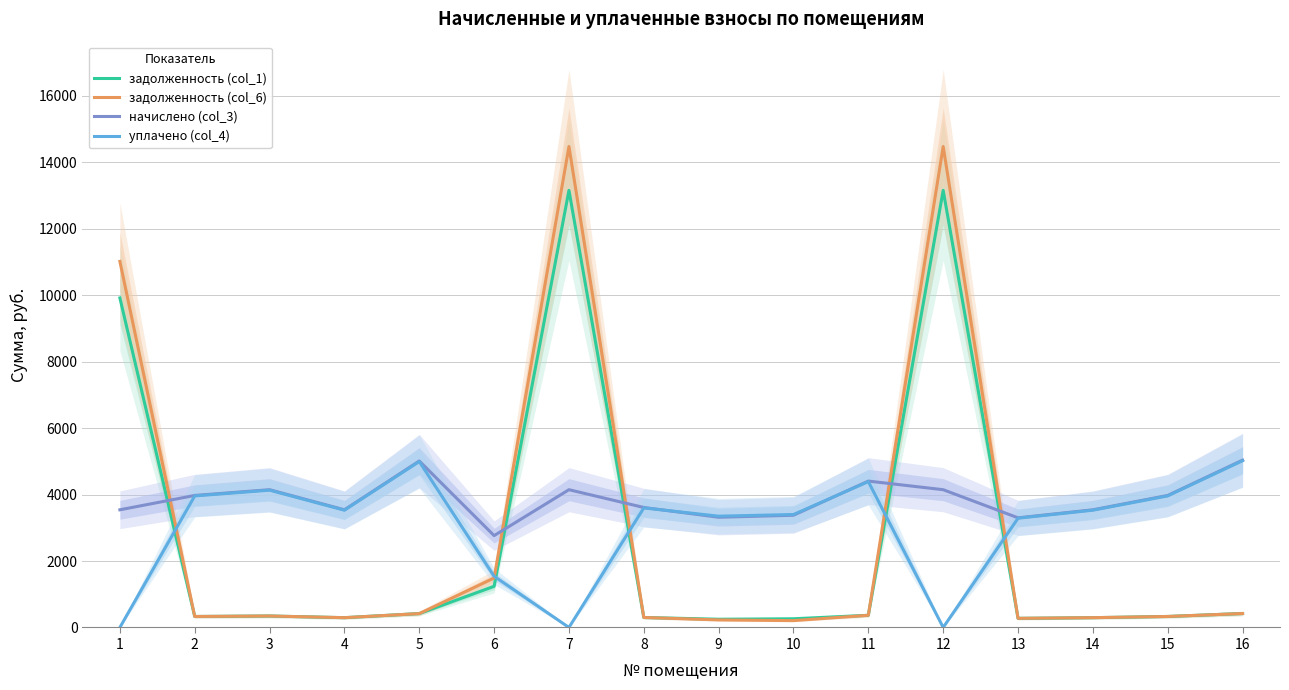

Rank the series by their average value, from highest to lowest.

начислено (col_3), уплачено (col_4), задолженность (col_6), задолженность (col_1)